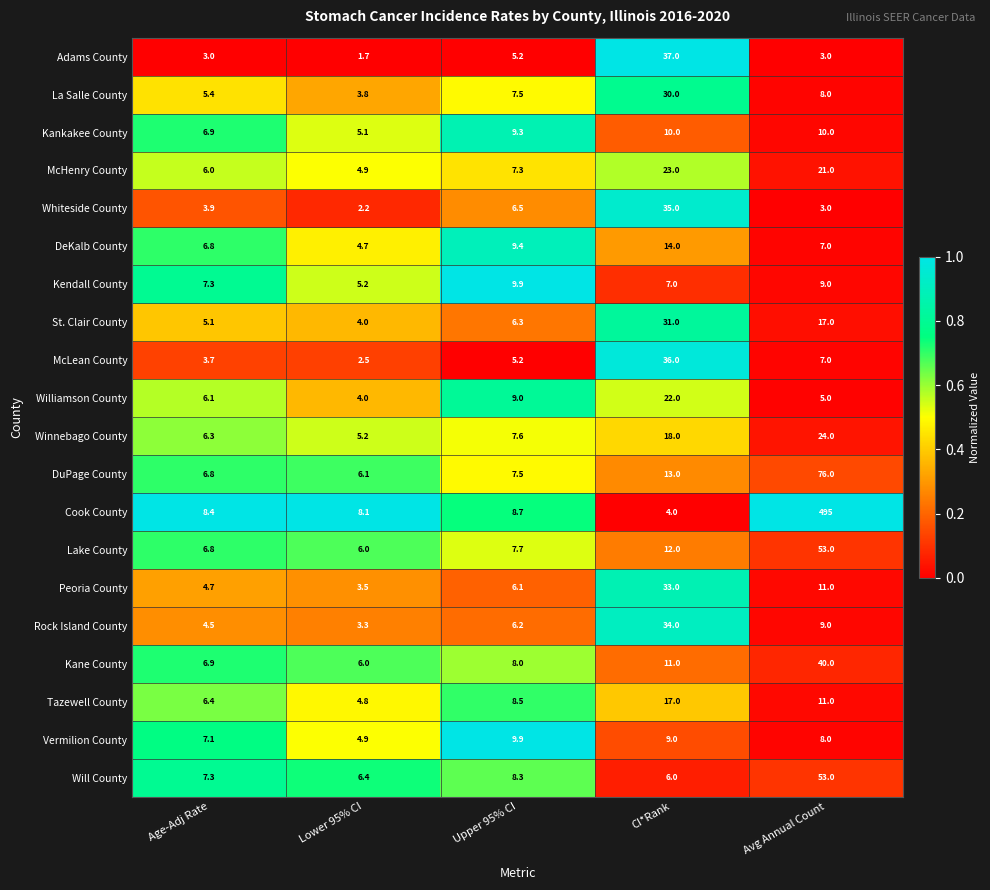

The value of Will County at Upper 95% CI is 2.9. True or false?

False